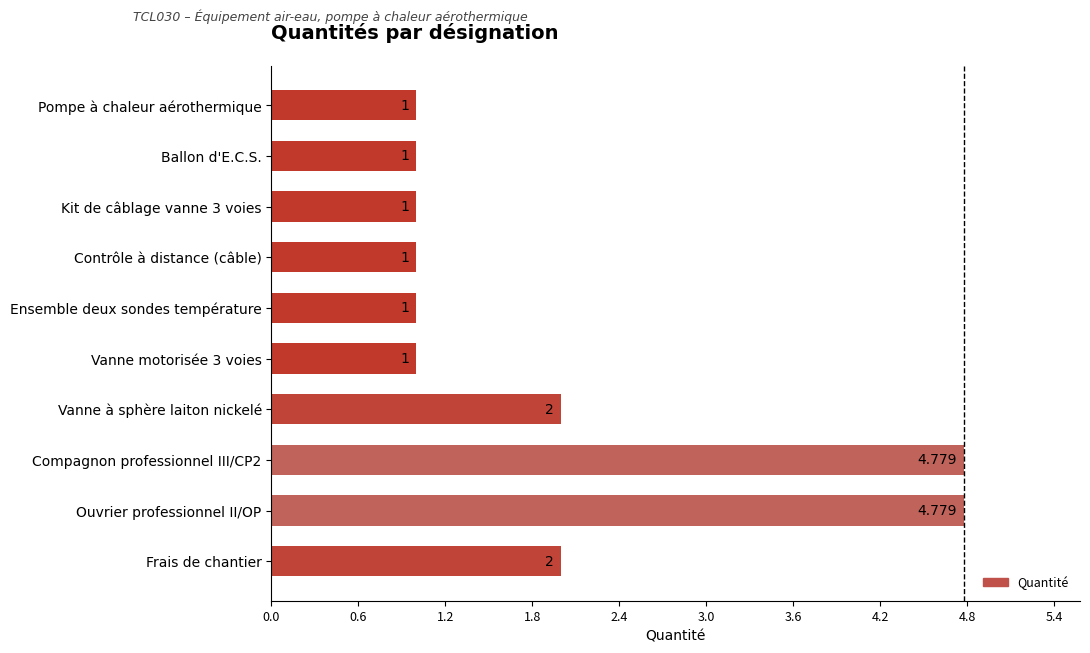

What is the label of the 9th bar from the top?

Ouvrier professionnel II/OP